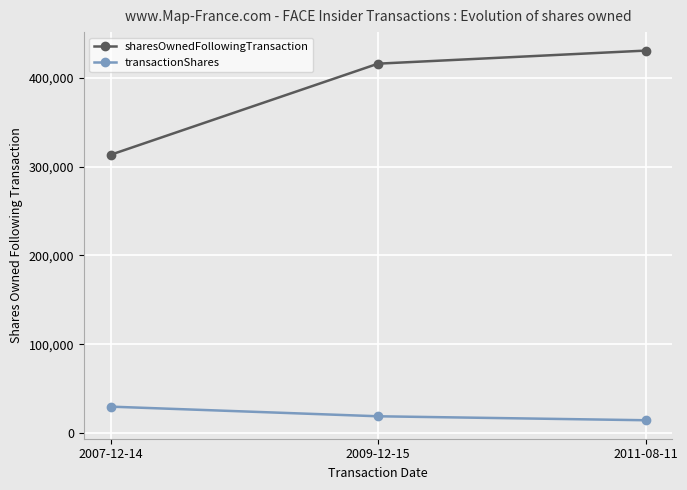

What is the smallest value displayed?

14700